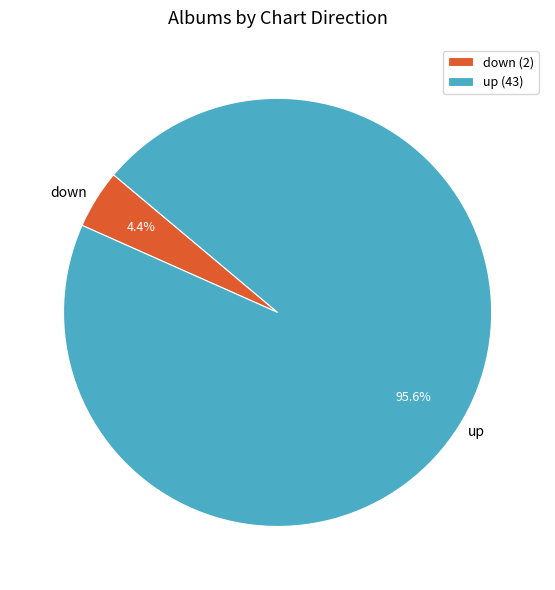

Is there a majority slice in this chart?

Yes